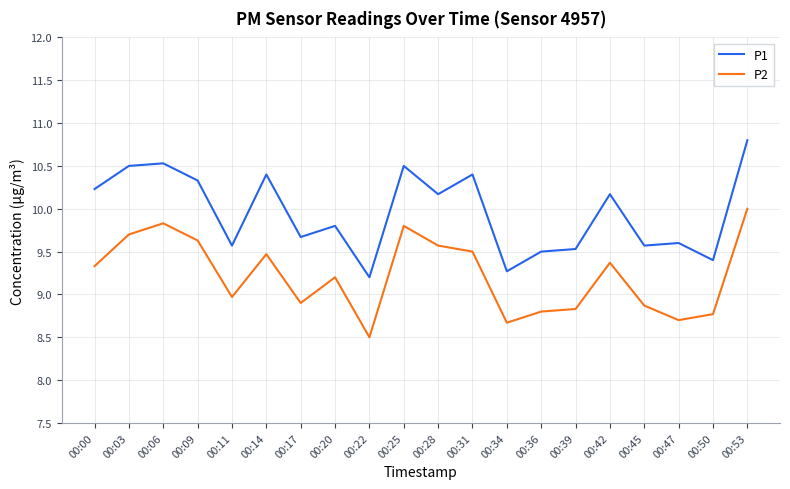

What is the difference between the second highest and minimum values in the P1 series?

1.3